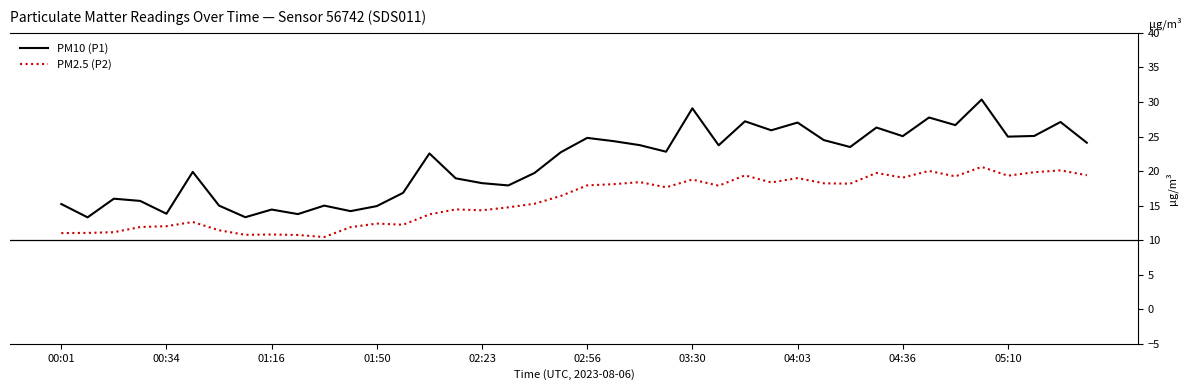

What is the highest value of the PM10 (P1) series?

30.4